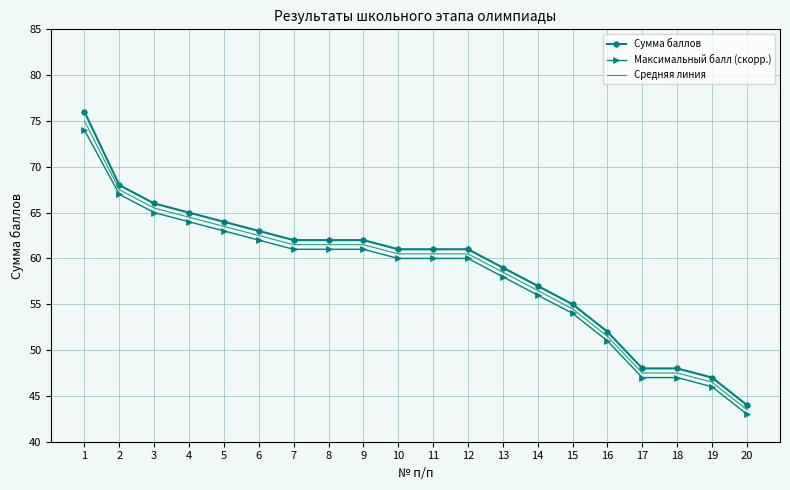

Is it true that Средняя линия equals 16.4 at 14?

False